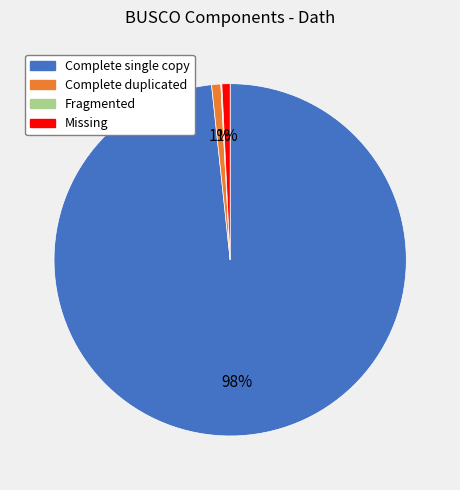

To the nearest percent, what is the difference between the largest and smallest slice percentages?

98%